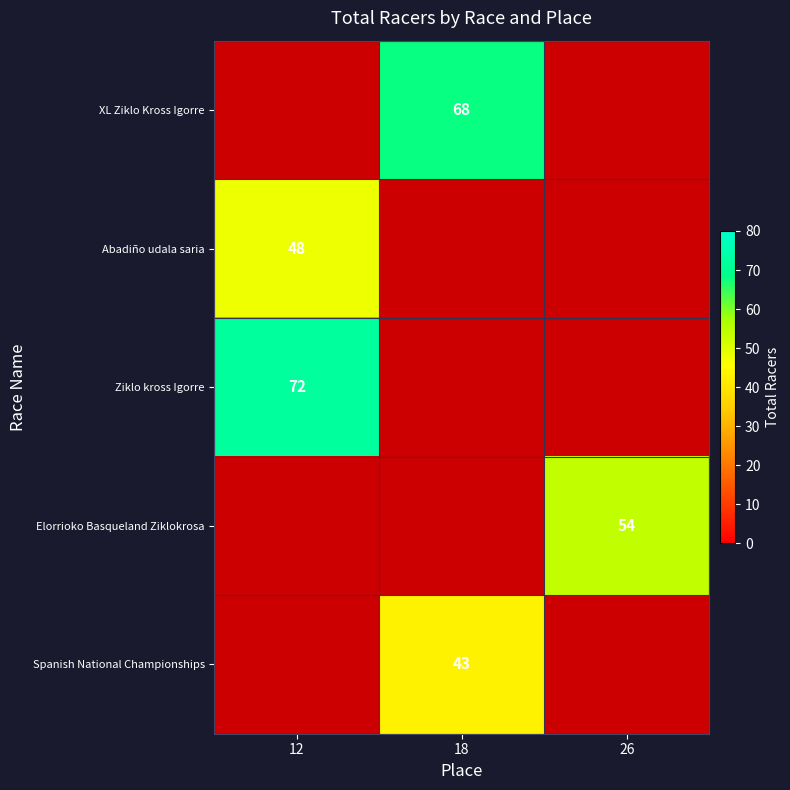

Is the value of XL Ziklo Kross Igorre at 18 greater than the value of Ziklo kross Igorre at 12?

No